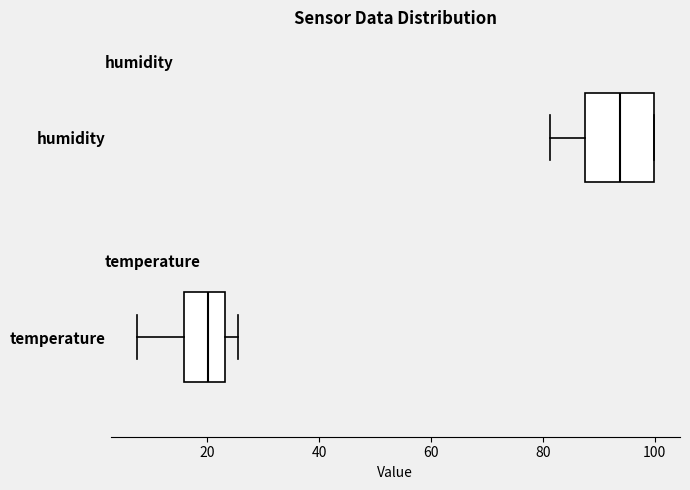

Reading bottom to top, read every box against the x-axis: the position of its median line, the range the box covers, and the ends of its whiskers. The values are not printed on the chart, so give them approximately, as read against the axis.

temperature: median 20, box 16 to 24, whiskers 8 to 26
humidity: median 94, box 88 to 100, whiskers 82 to 100